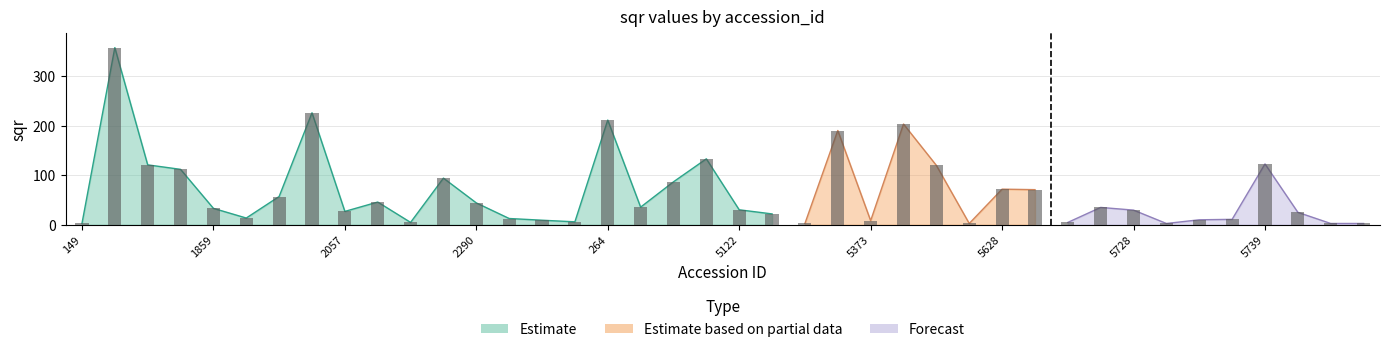

What is the change in value from 1874 to 5494?

+106.2